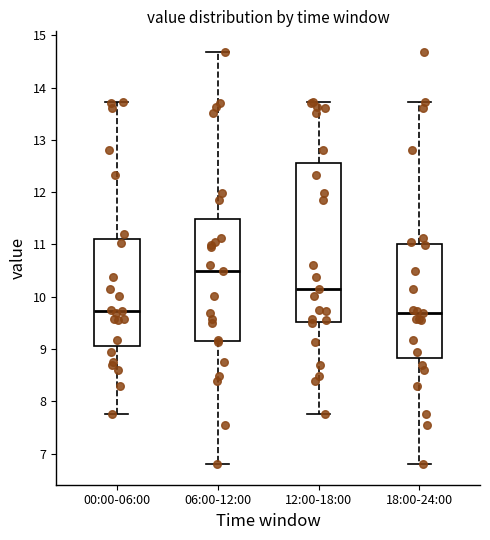

Reading left to right, read every box against the y-axis: the position of its median line, the range the box covers, and the ends of its whiskers. The values are not printed on the chart, so give them approximately, as read against the axis.

00:00-06:00: median 9.7, box 9.1 to 11.1, whiskers 7.8 to 13.7
06:00-12:00: median 10.5, box 9.2 to 11.5, whiskers 6.8 to 14.7
12:00-18:00: median 10.2, box 9.5 to 12.6, whiskers 7.8 to 13.7
18:00-24:00: median 9.7, box 8.8 to 11.0, whiskers 6.8 to 13.7